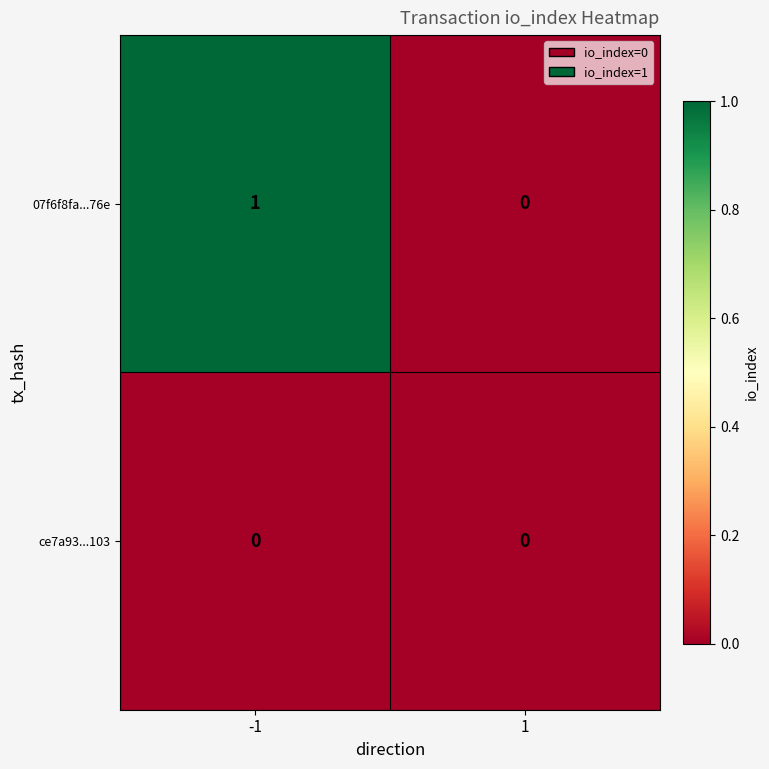

The ce7a93...103 series shows 0 at -1. True or false?

True